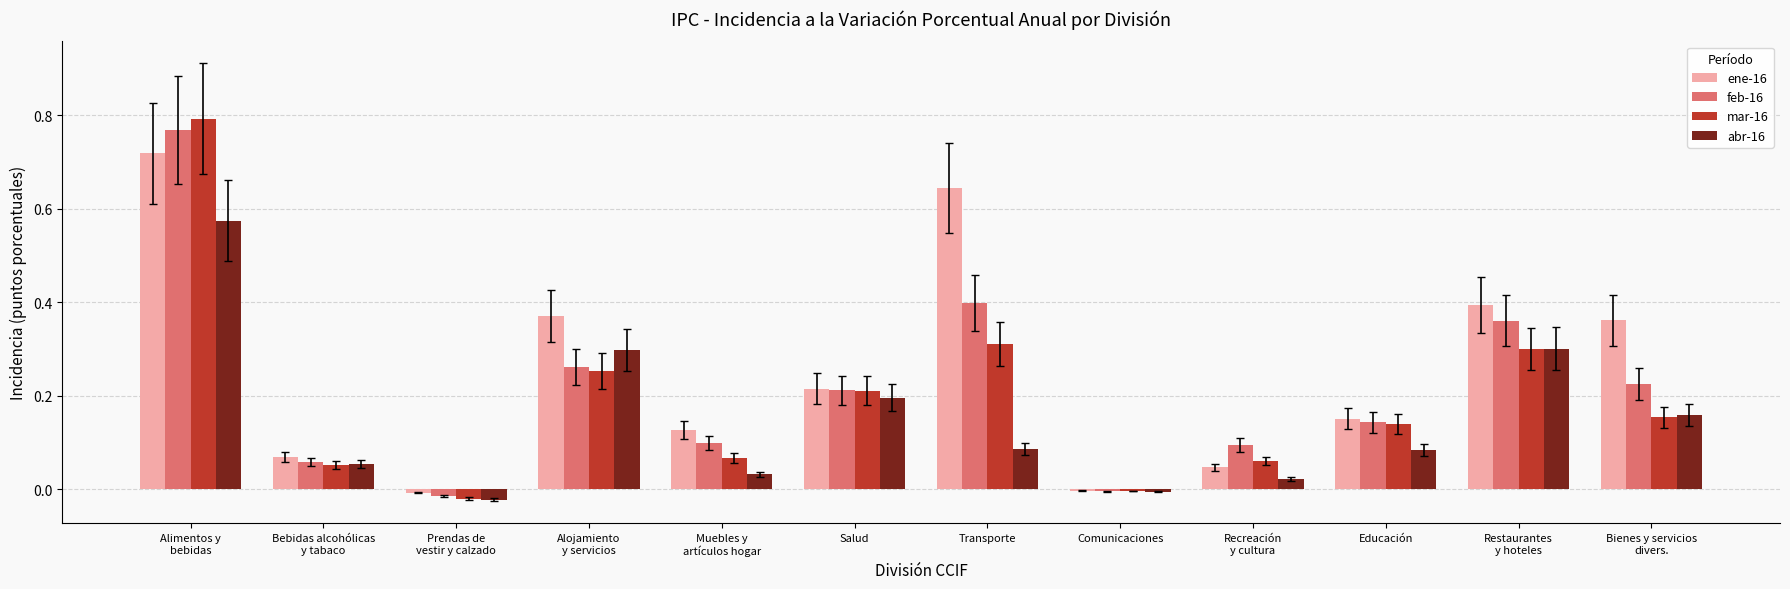

Which series changed the most between Muebles y
artículos hogar and Transporte?

ene-16